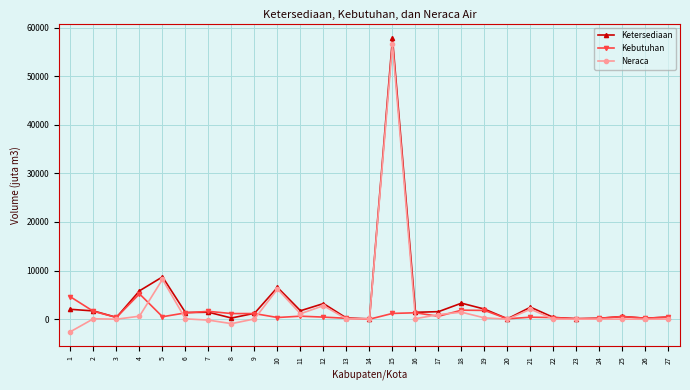

Rank the series by their maximum value, from highest to lowest.

Ketersediaan, Neraca, Kebutuhan